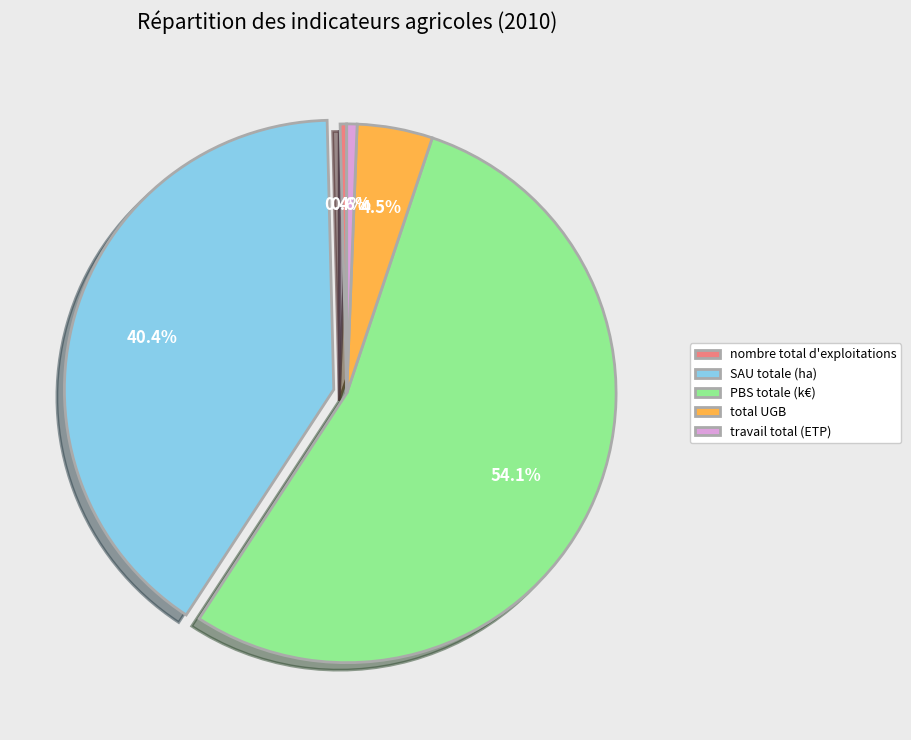

Is there a majority slice in this chart?

Yes